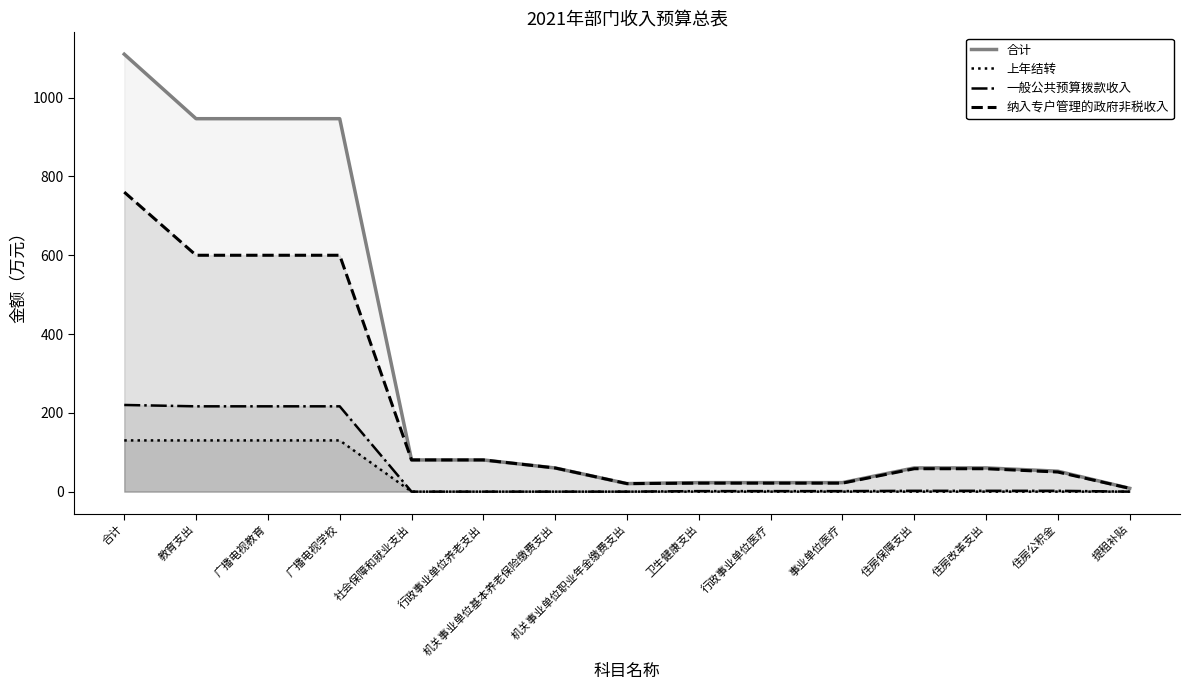

The 一般公共预算拨款收入 series shows 219.9 at 合计. True or false?

True